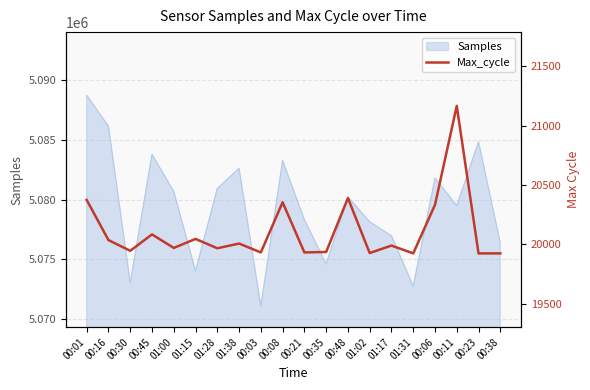

Is it true that Samples equals 5080679 at 01:00?

True